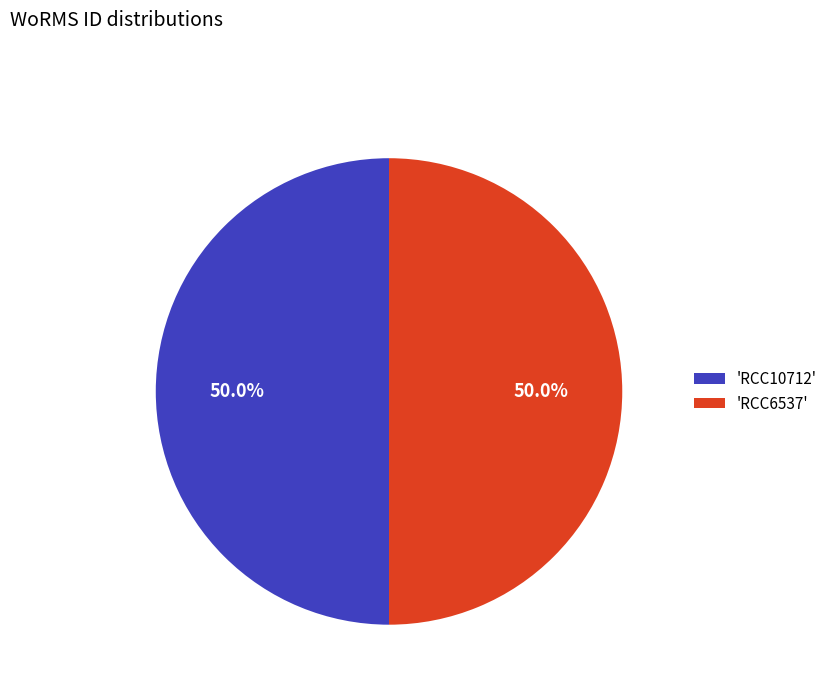

What is the ratio of the value at 'RCC6537' to the value at 'RCC10712'?

1.0